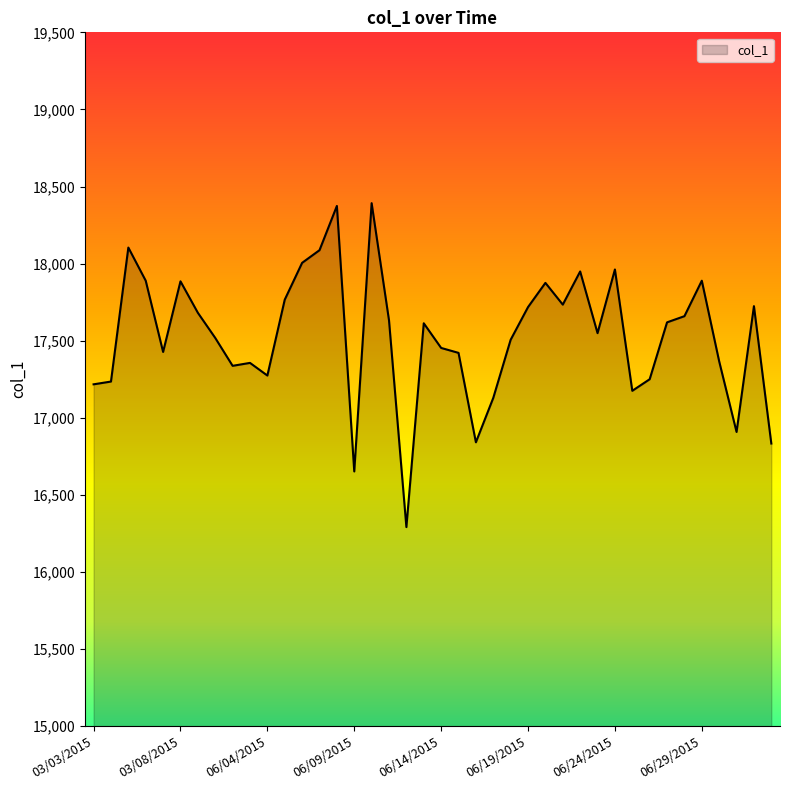

What is the maximum value shown in the chart?

18392